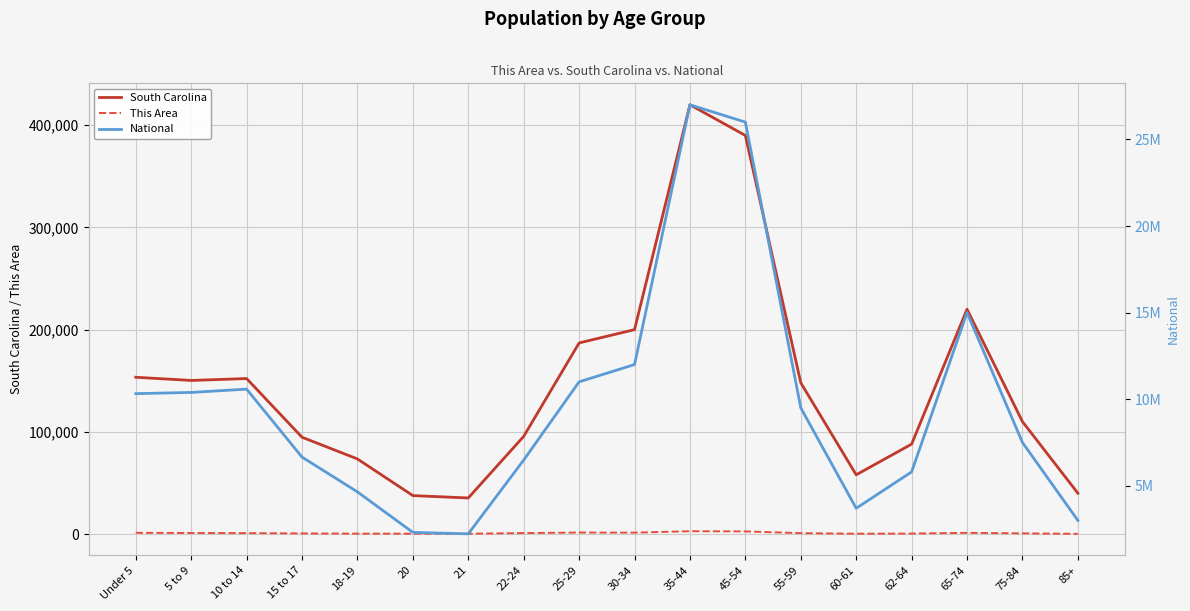

What position from the right is 60-61?

5